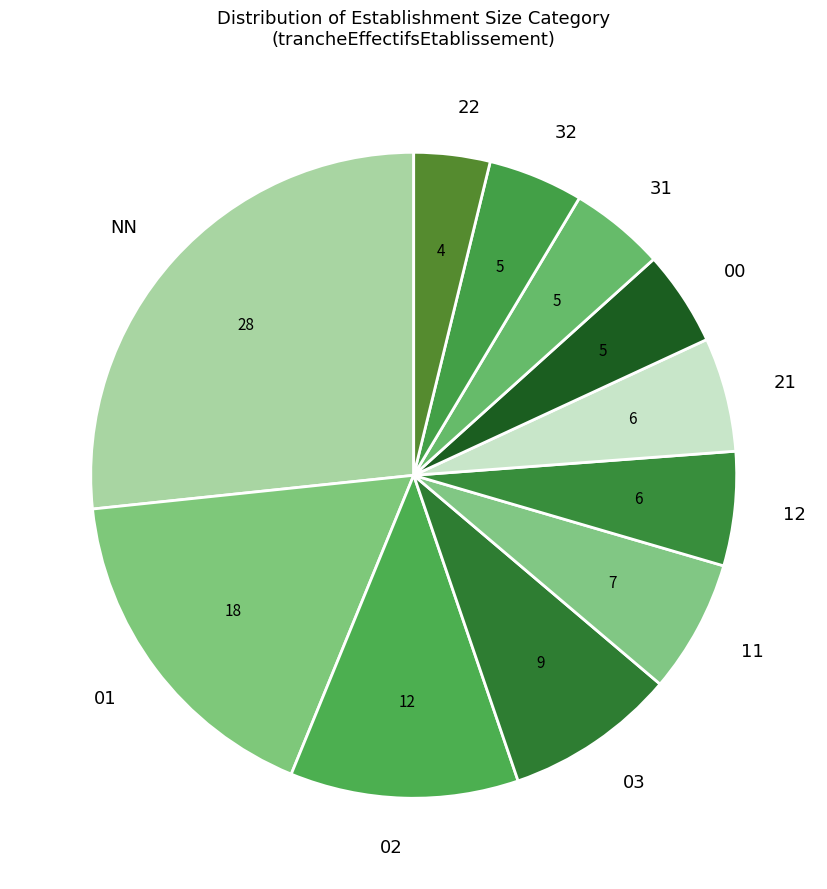

True or false: 21 accounts for 1% of the total.

False